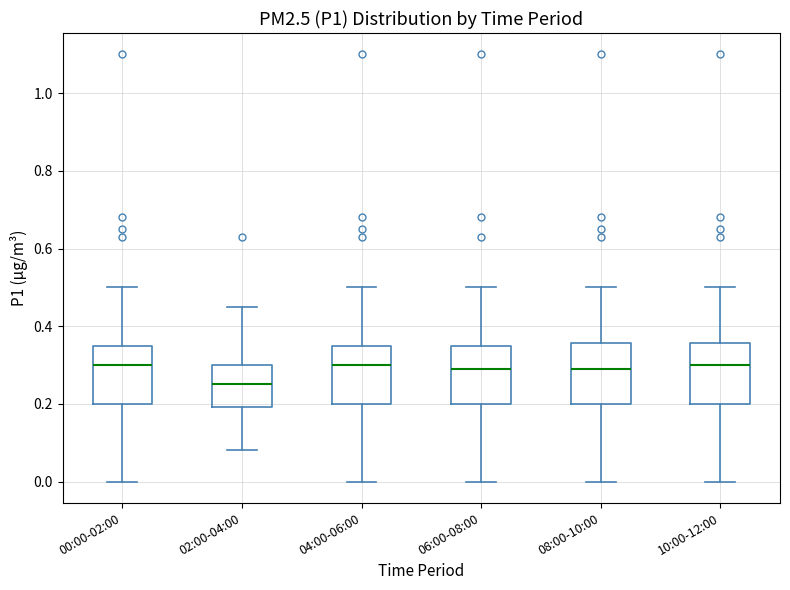

Where is the lower edge of the box for 08:00-10:00 on the y-axis? The values are not printed on the chart, so give them approximately, as read against the axis.

0.20